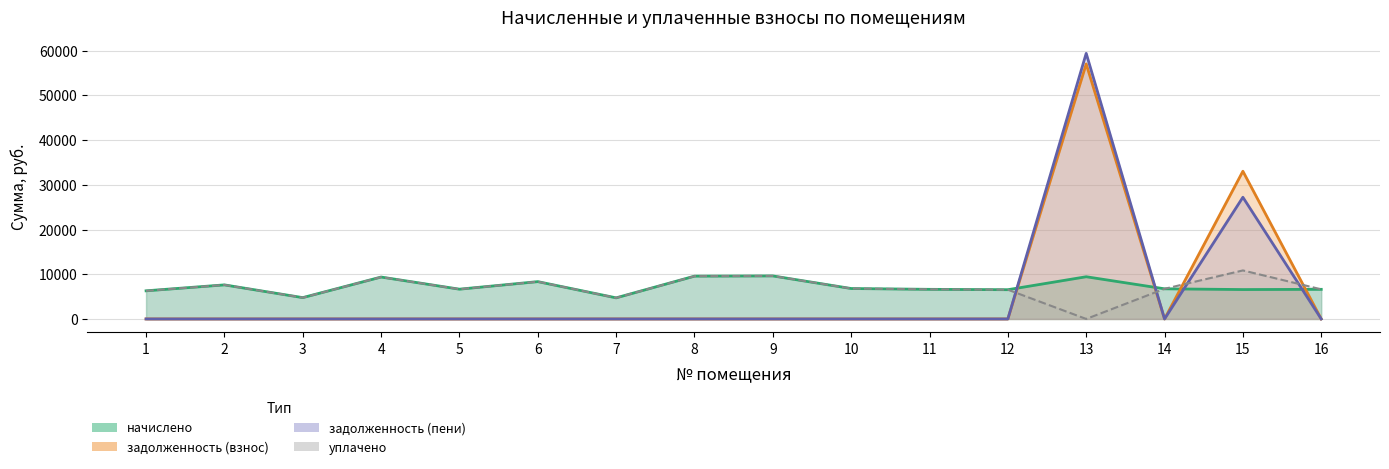

Between 10 and 13, which is larger?

13